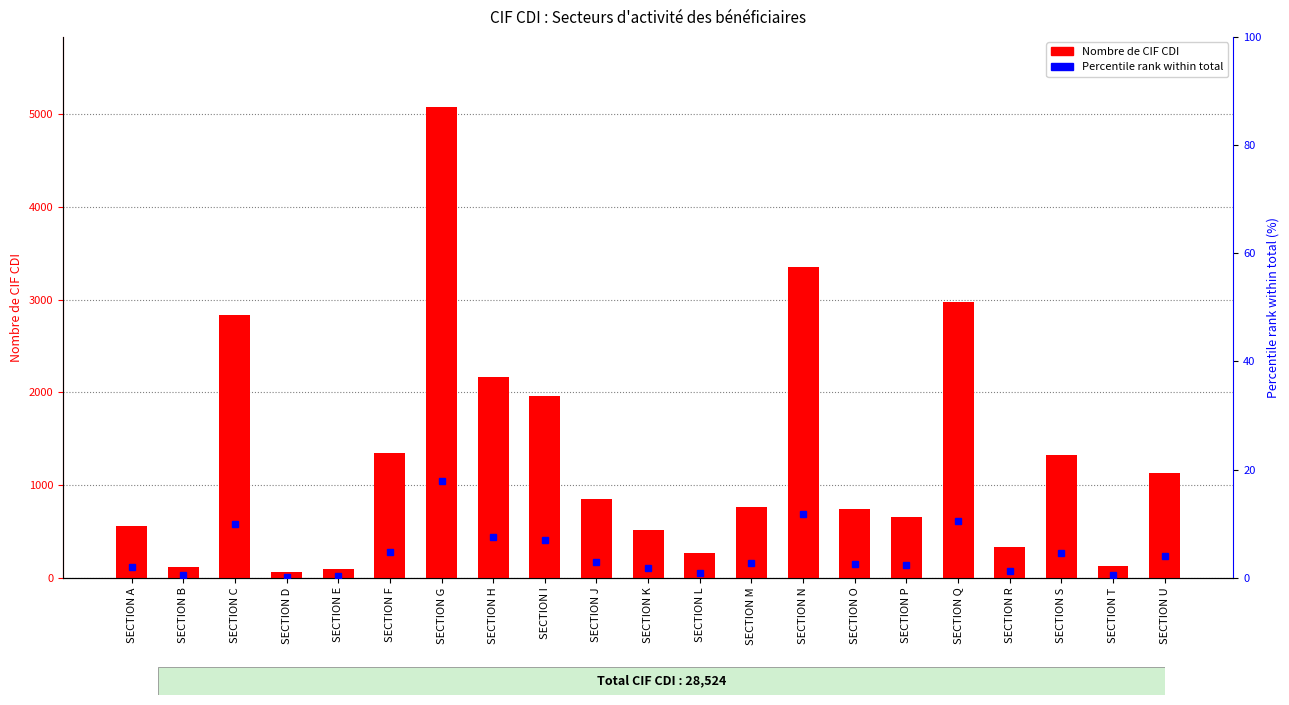

Count the number of data series in this chart.

2